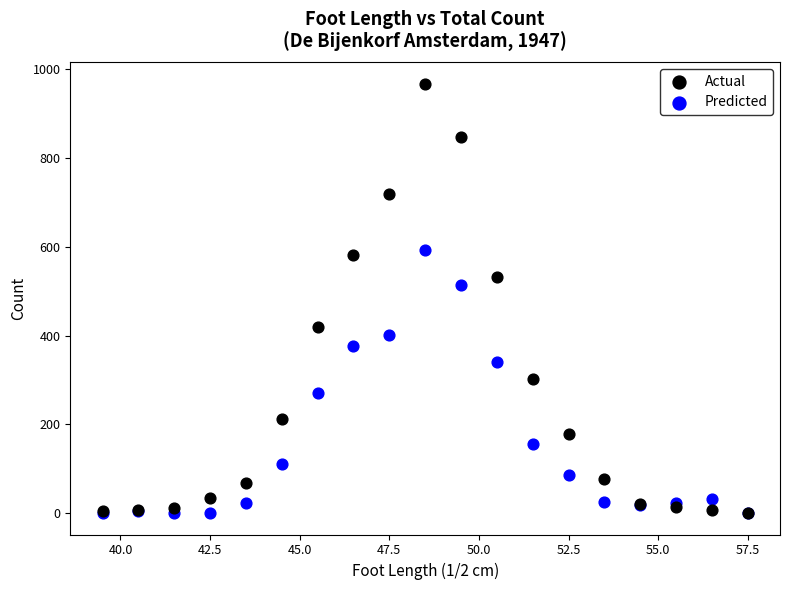

Across all series, what Y value is closest to 484?

514.9